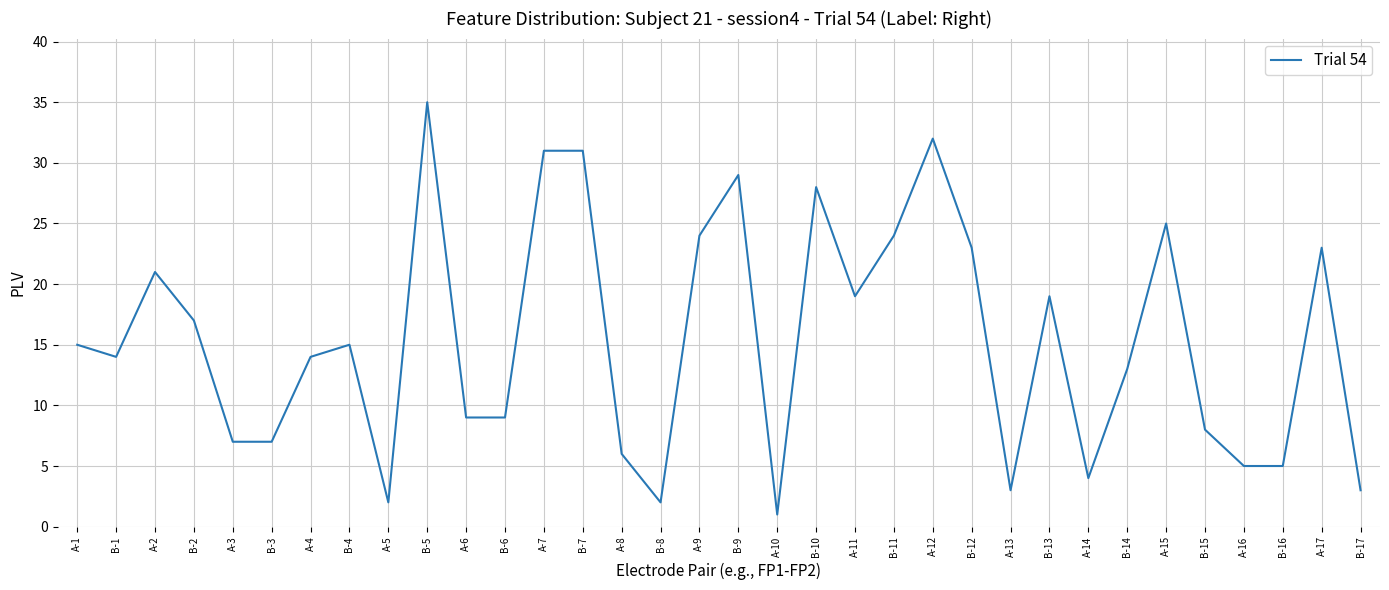

How many series are shown in this chart?

1